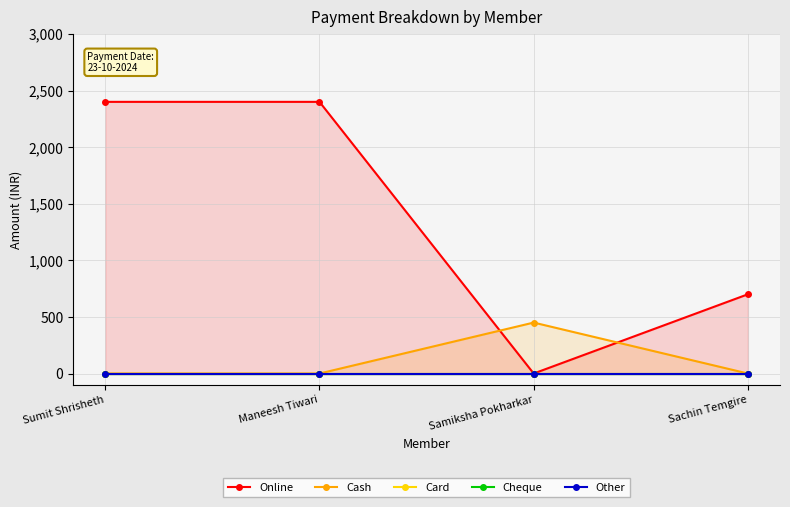

True or false: Cheque and Card cross at least once.

False